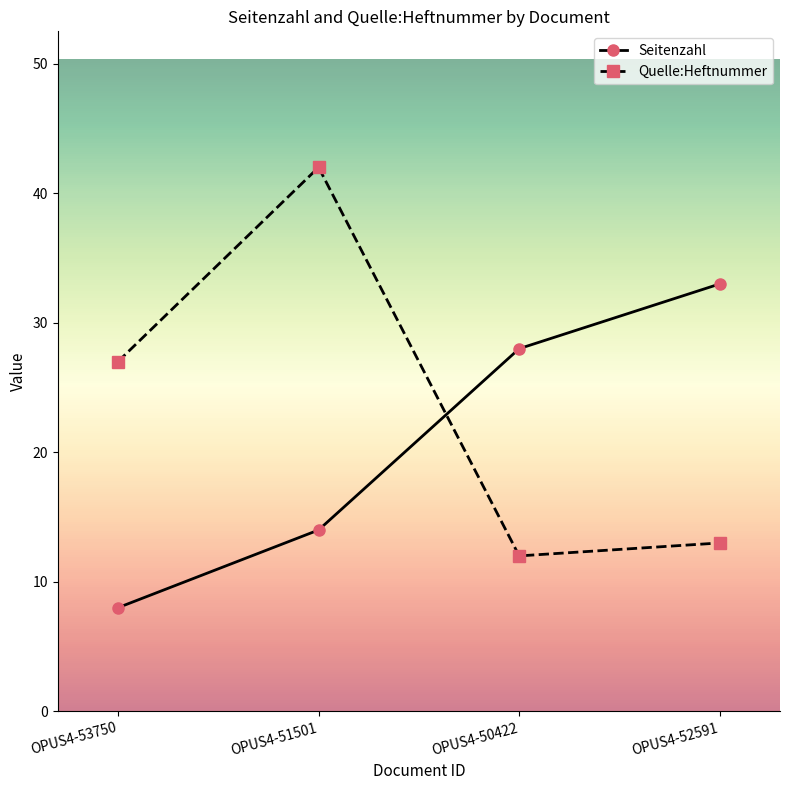

The Seitenzahl series shows 21 at OPUS4-51501. True or false?

False